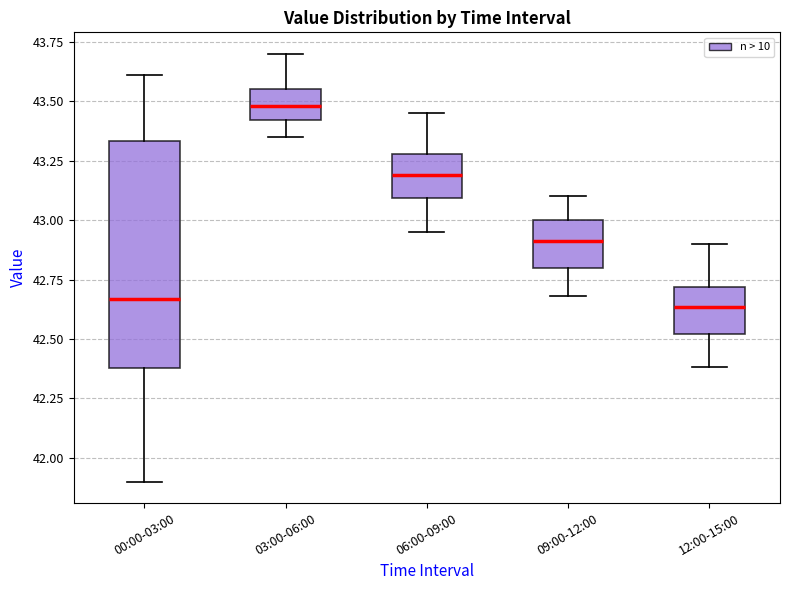

Reading left to right, read every box against the y-axis: the position of its median line, the range the box covers, and the ends of its whiskers. The values are not printed on the chart, so give them approximately, as read against the axis.

00:00-03:00: median 42.65, box 42.40 to 43.35, whiskers 41.90 to 43.60
03:00-06:00: median 43.50, box 43.40 to 43.55, whiskers 43.35 to 43.70
06:00-09:00: median 43.20, box 43.10 to 43.30, whiskers 42.95 to 43.45
09:00-12:00: median 42.90, box 42.80 to 43.00, whiskers 42.70 to 43.10
12:00-15:00: median 42.65, box 42.50 to 42.70, whiskers 42.40 to 42.90